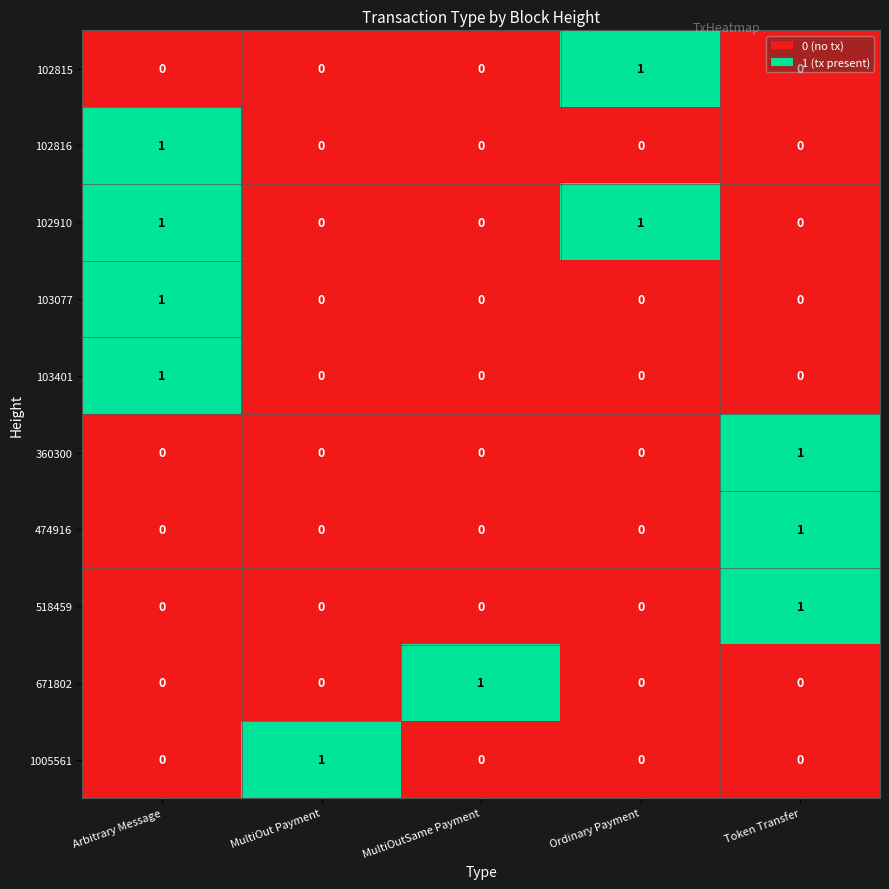

At which category is the sum across all series the highest?

Arbitrary Message